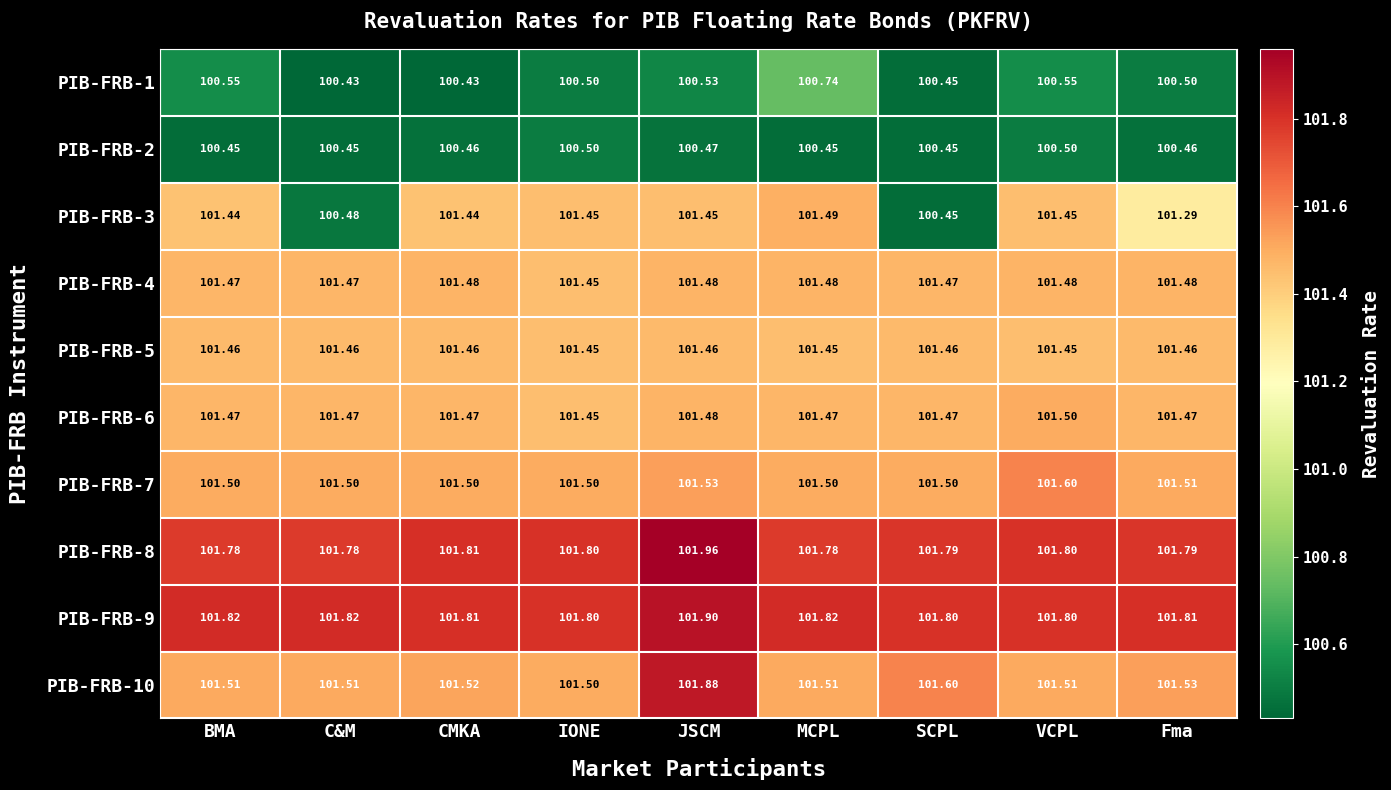

At which label does PIB-FRB-3 reach its peak?

MCPL